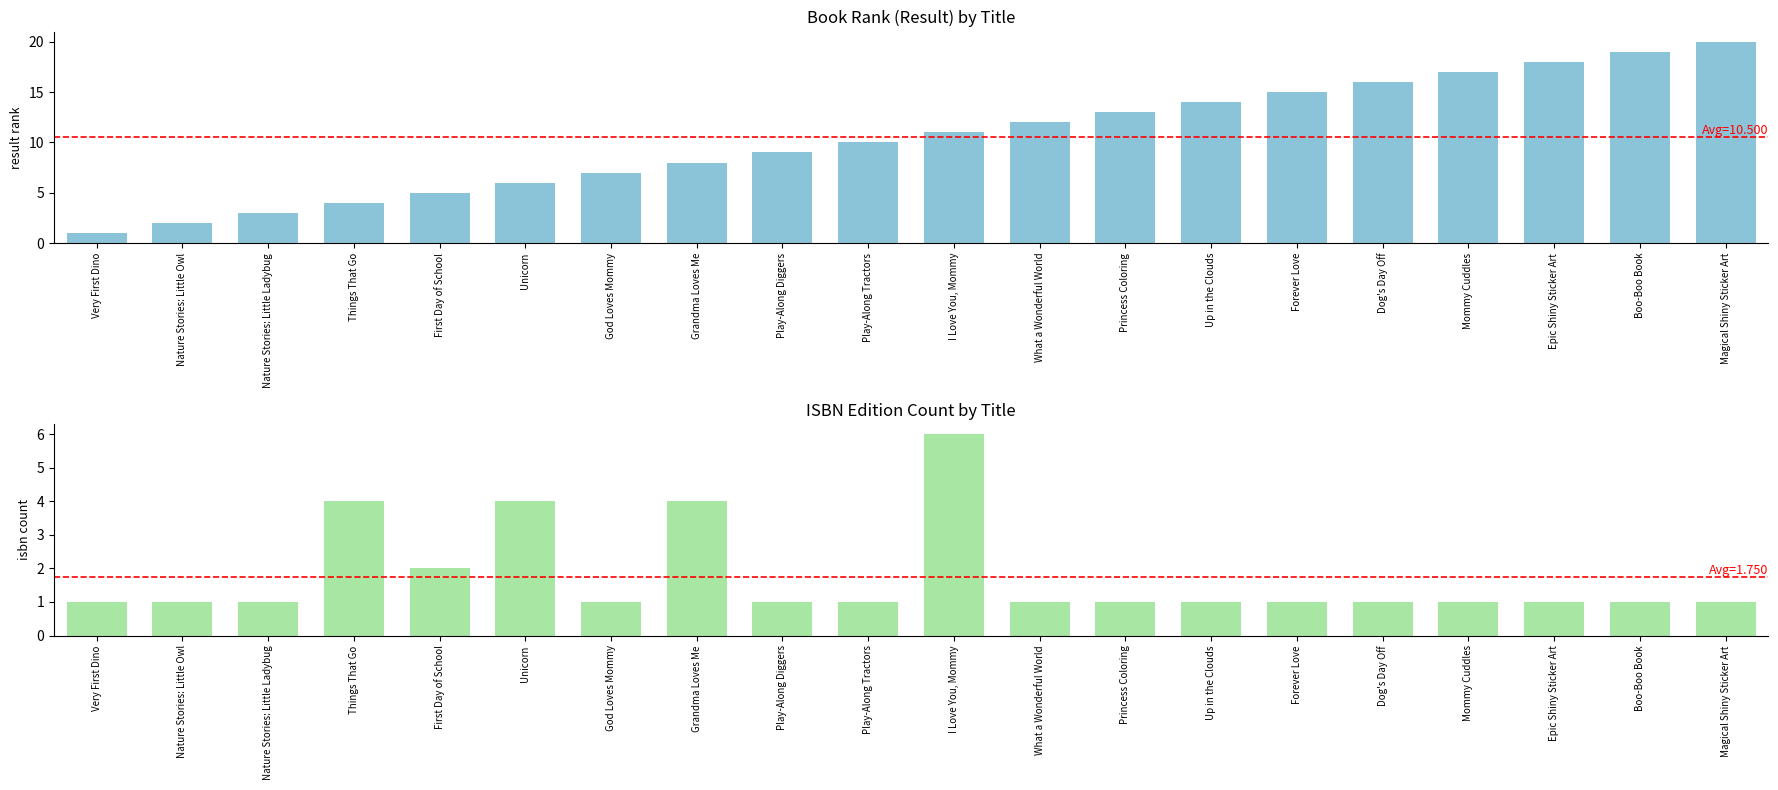

Reading left to right, what are all the values shown in this chart?

Result: Very First Dino=1	Nature Stories: Little Owl=2	Nature Stories: Little Ladybug=3	Things That Go=4	First Day of School=5	Unicorn=6	God Loves Mommy=7	Grandma Loves Me=8	Play-Along Diggers=9	Play-Along Tractors=10	I Love You, Mommy=11	What a Wonderful World=12	Princess Coloring=13	Up in the Clouds=14	Forever Love=15	Dog's Day Off=16	Mommy Cuddles=17	Epic Shiny Sticker Art=18	Boo-Boo Book=19	Magical Shiny Sticker Art=20
ISBN count: Very First Dino=1	Nature Stories: Little Owl=1	Nature Stories: Little Ladybug=1	Things That Go=4	First Day of School=2	Unicorn=4	God Loves Mommy=1	Grandma Loves Me=4	Play-Along Diggers=1	Play-Along Tractors=1	I Love You, Mommy=6	What a Wonderful World=1	Princess Coloring=1	Up in the Clouds=1	Forever Love=1	Dog's Day Off=1	Mommy Cuddles=1	Epic Shiny Sticker Art=1	Boo-Boo Book=1	Magical Shiny Sticker Art=1